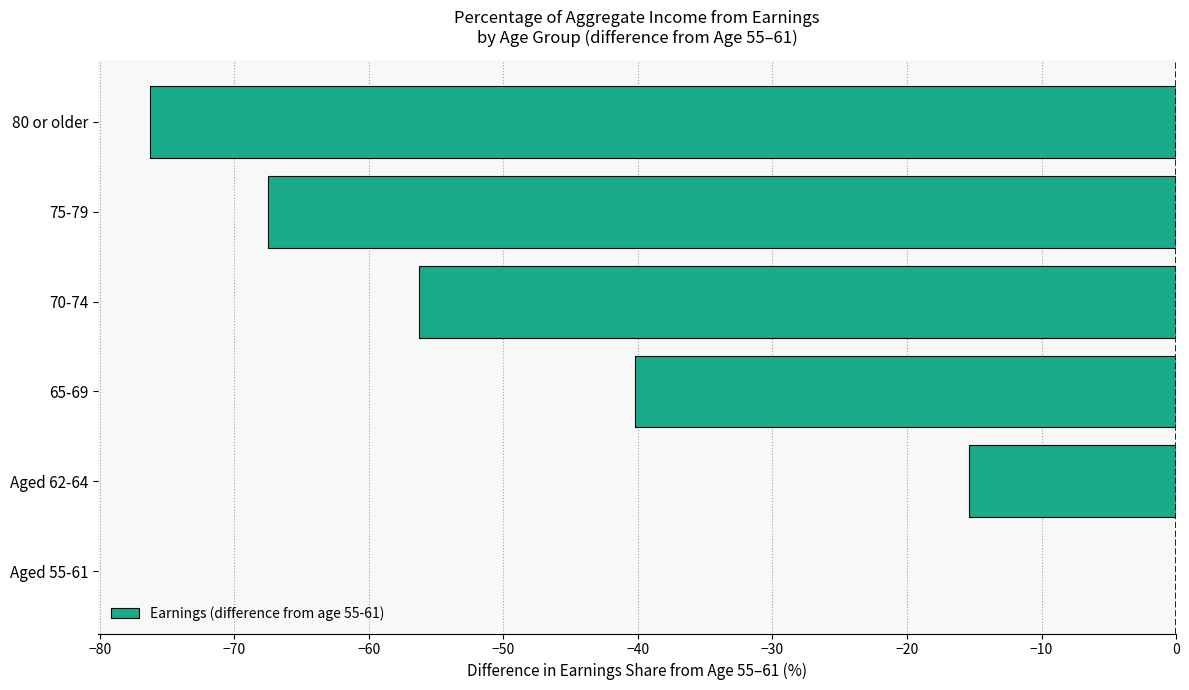

How many values exceed -40?

2